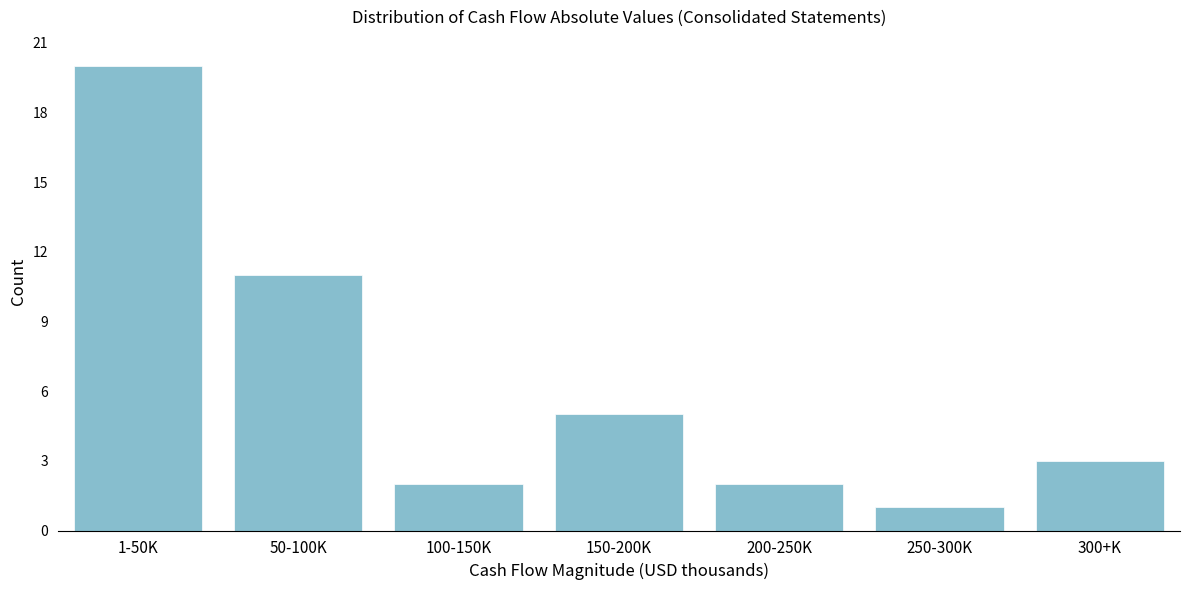

Reading right to left, what are all the values shown in this chart?

3	1	2	5	2	11	20